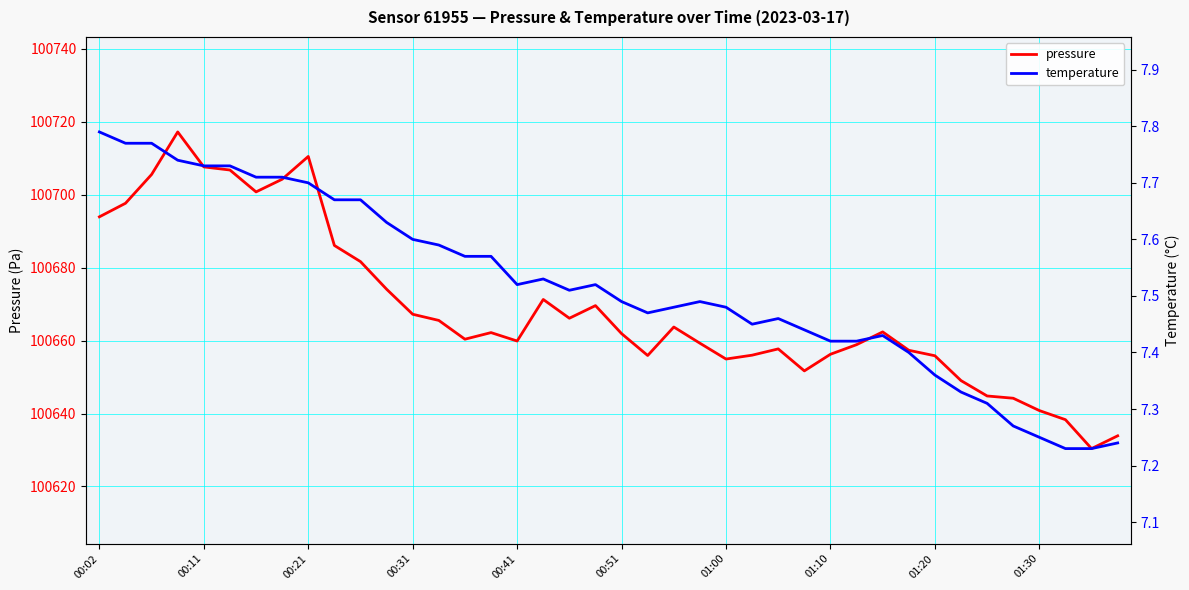

True or false: pressure has a value of 100671.3 at 17.

True